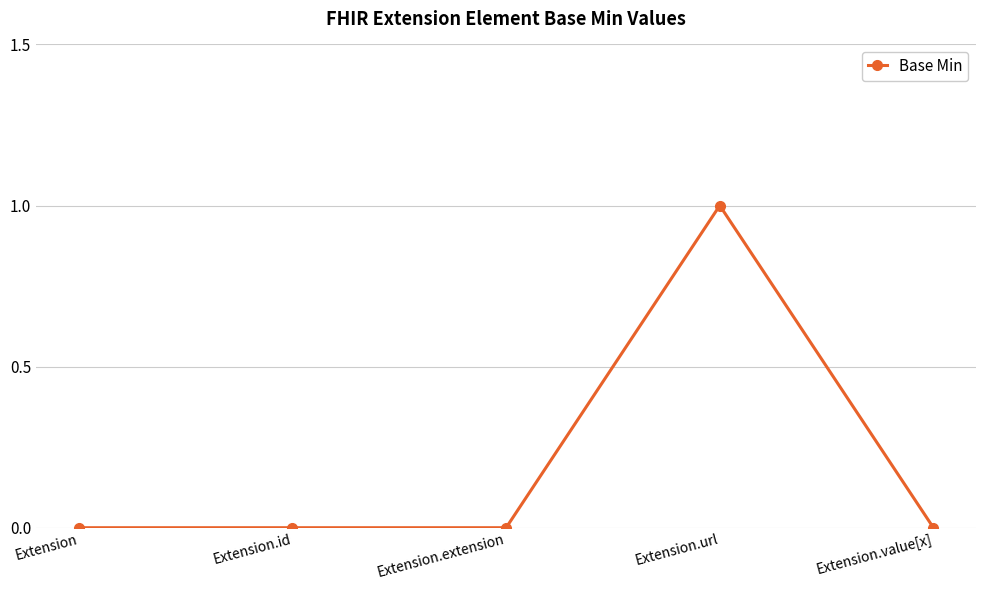

Which label corresponds to the largest value in the chart?

Extension.url